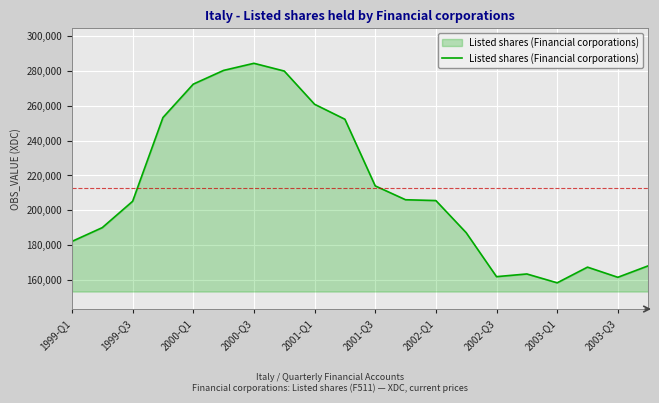

What is the greatest value displayed?

284184